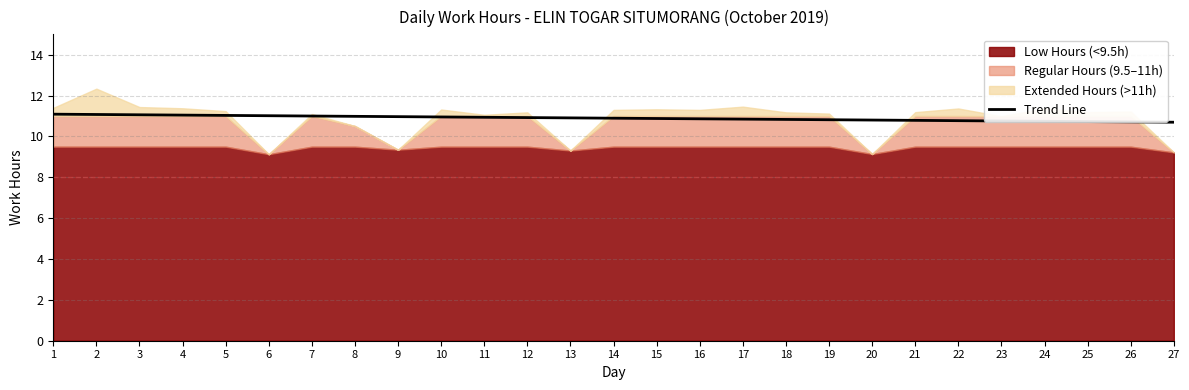

What value does the data have at 19?

10.8